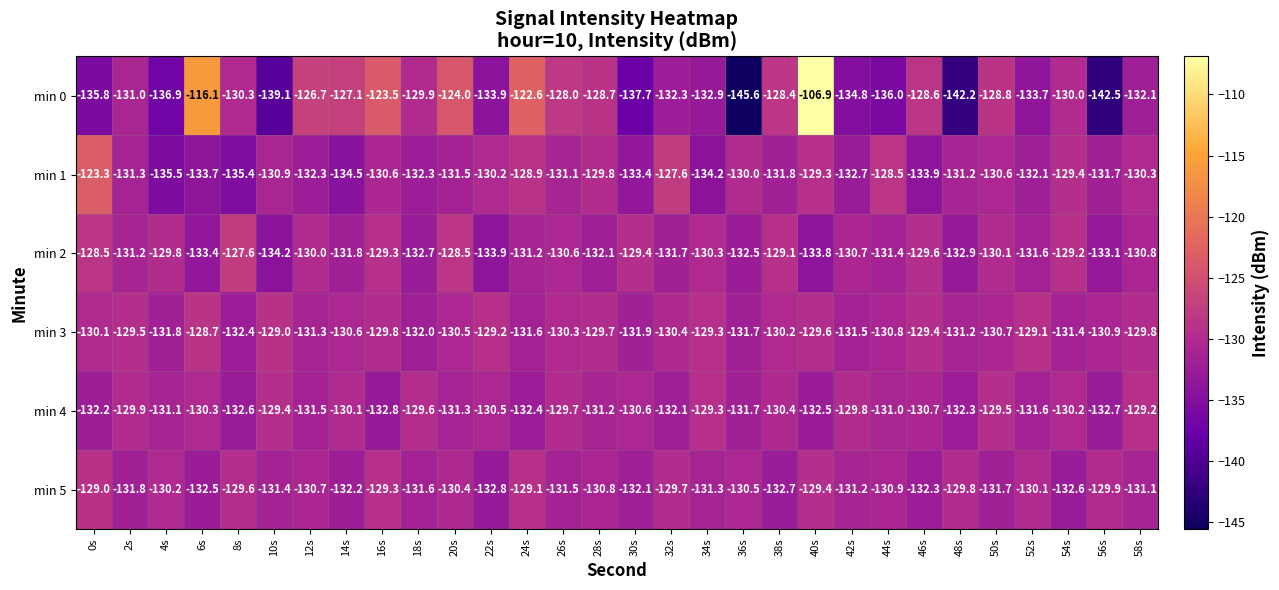

What is the difference between the maximum and minimum values in the min 2 series?

6.6